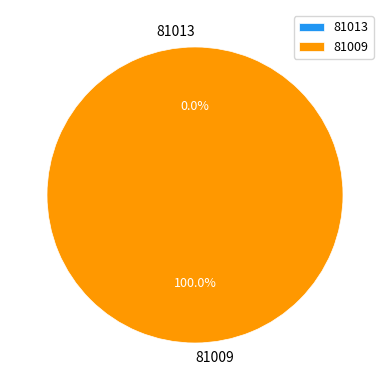

How many slices are in this pie chart?

2